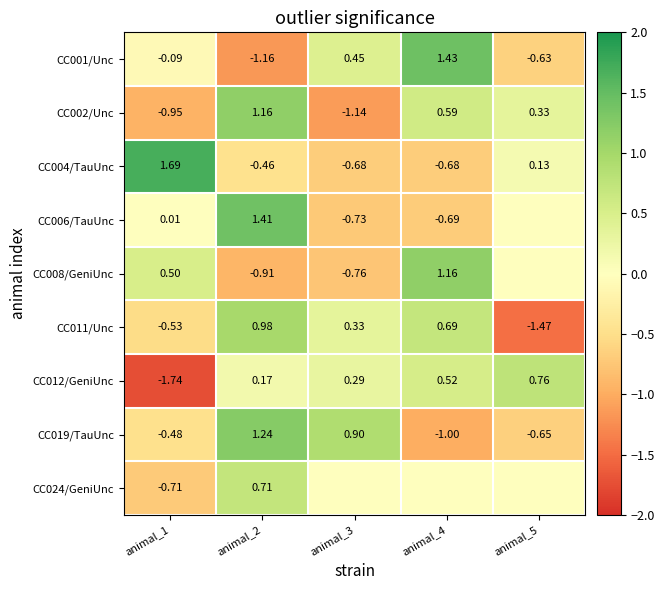

What is the difference between the maximum and minimum values in the CC006/TauUnc series?

2.1